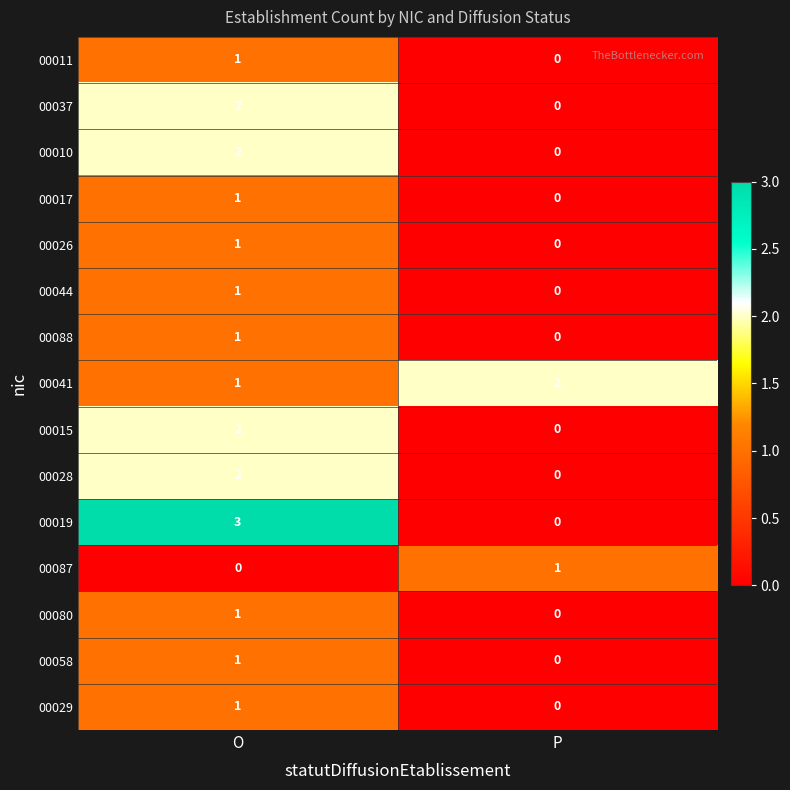

What is the maximum value shown in the chart?

3